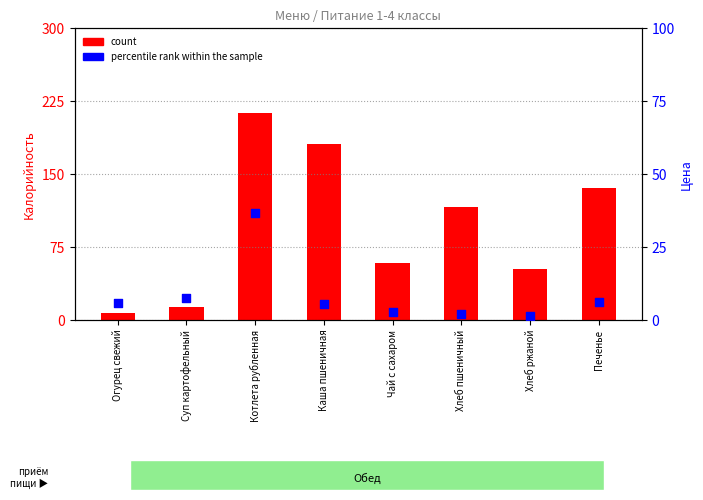

At which category is the sum across all series the highest?

Котлета рубленная